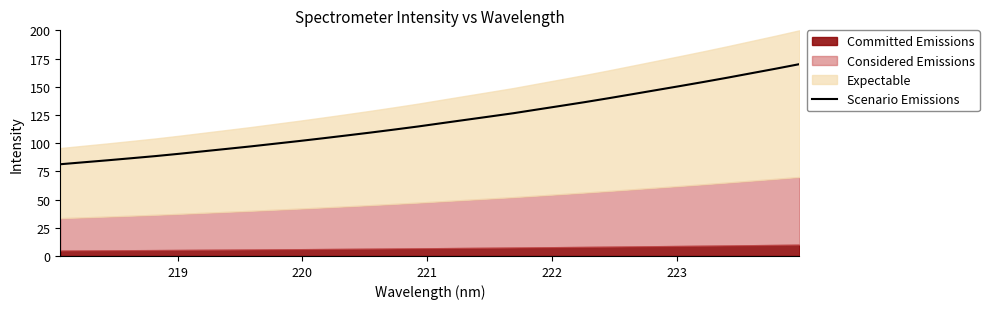

What is the minimum value for Scenario Emissions?

81.3